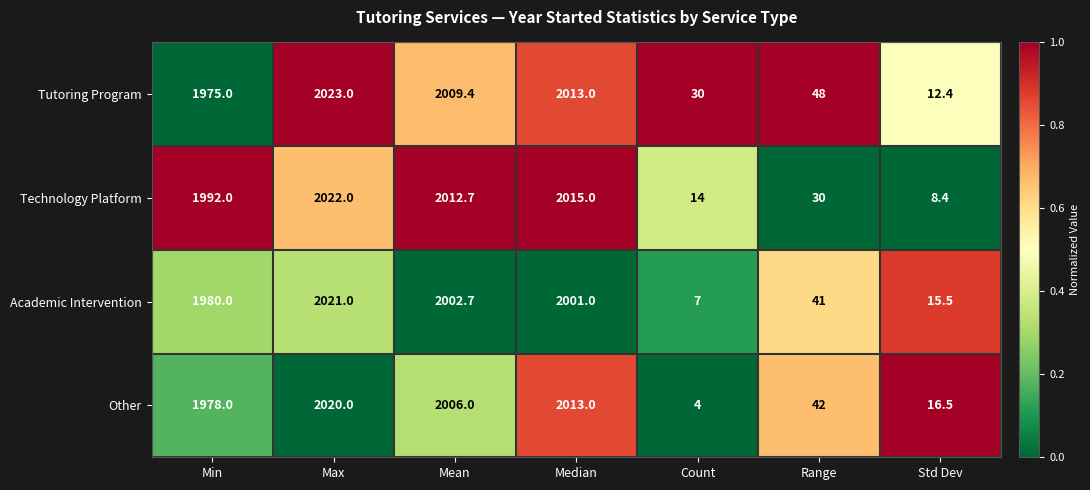

What is the difference between the Tutoring Program values at Std Dev and Median?

2000.6